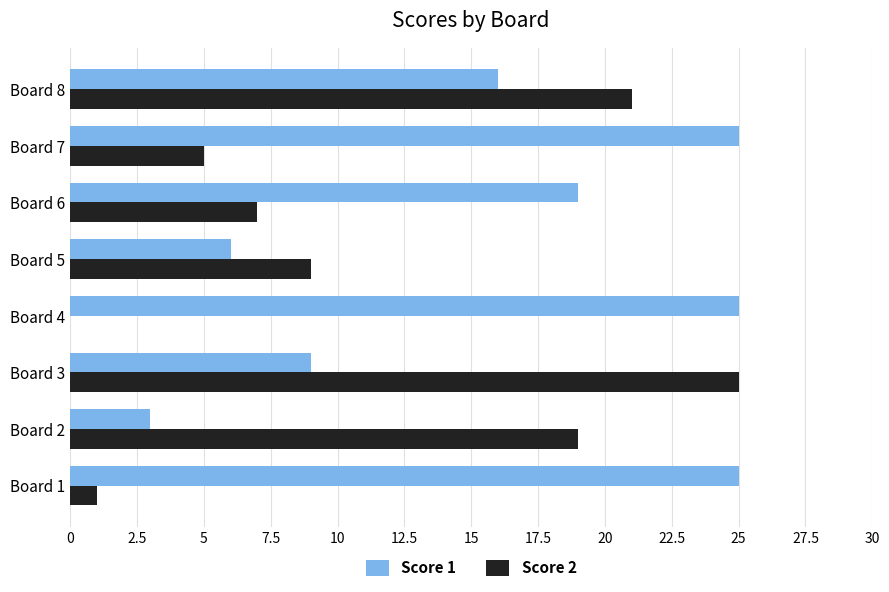

True or false: Score 2 has a value of 17 at Board 4.

False